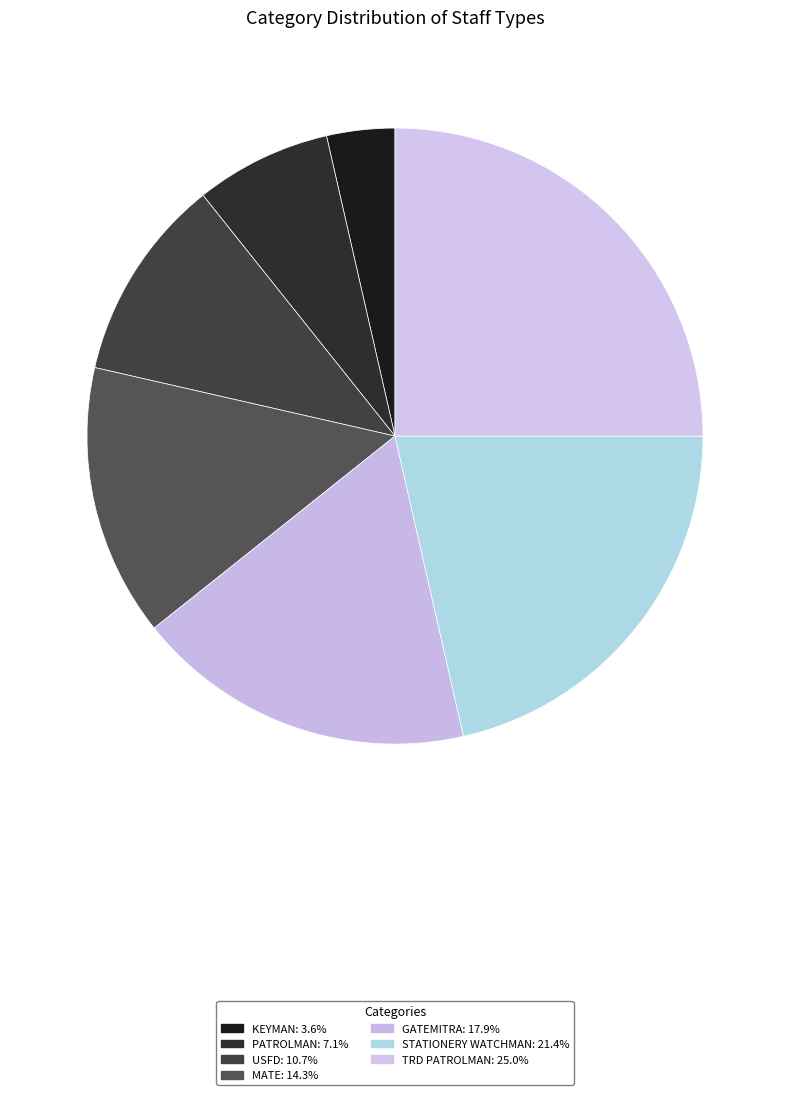

Count the number of slices in the pie.

7